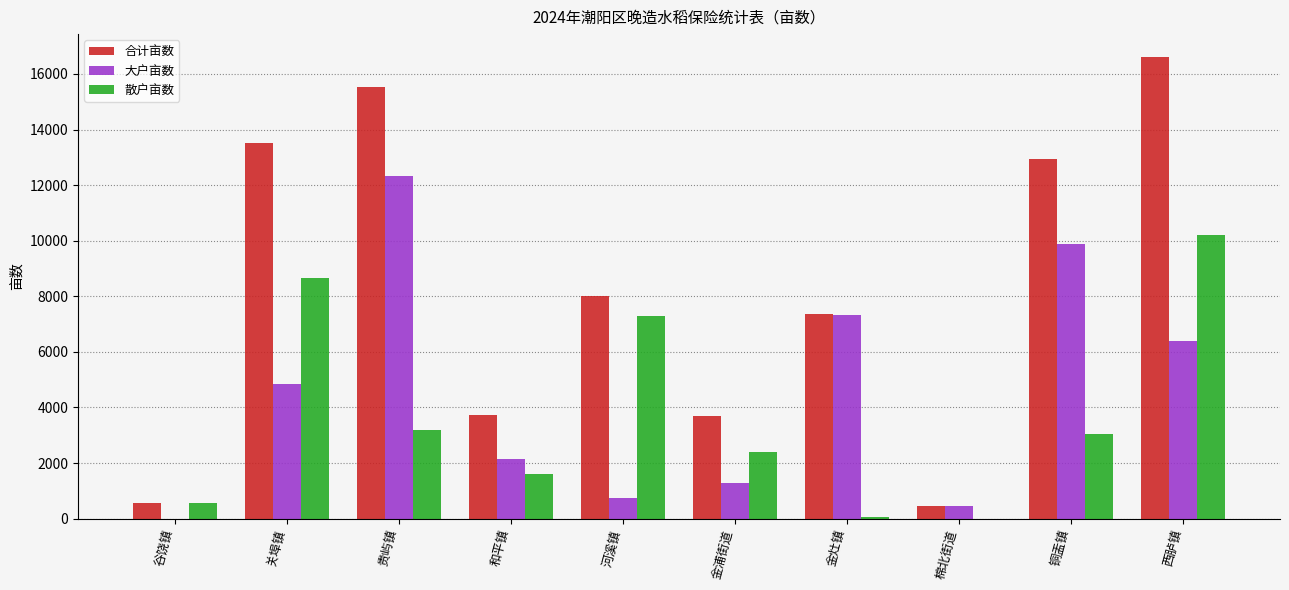

Which series has the widest spread of values?

合计亩数